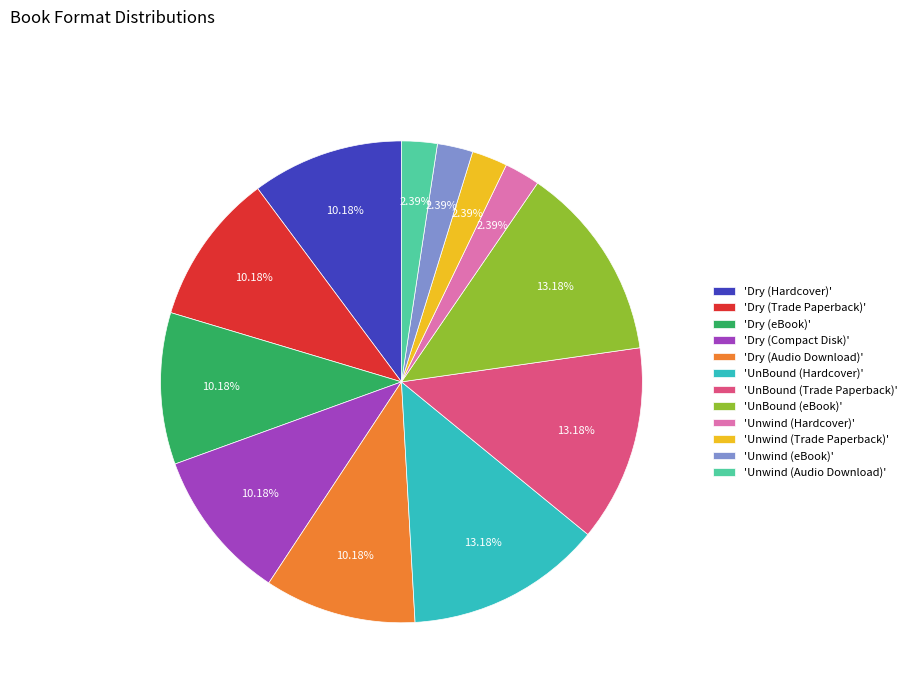

Does 'Unwind (Audio Download)' account for over 50% of the chart?

No